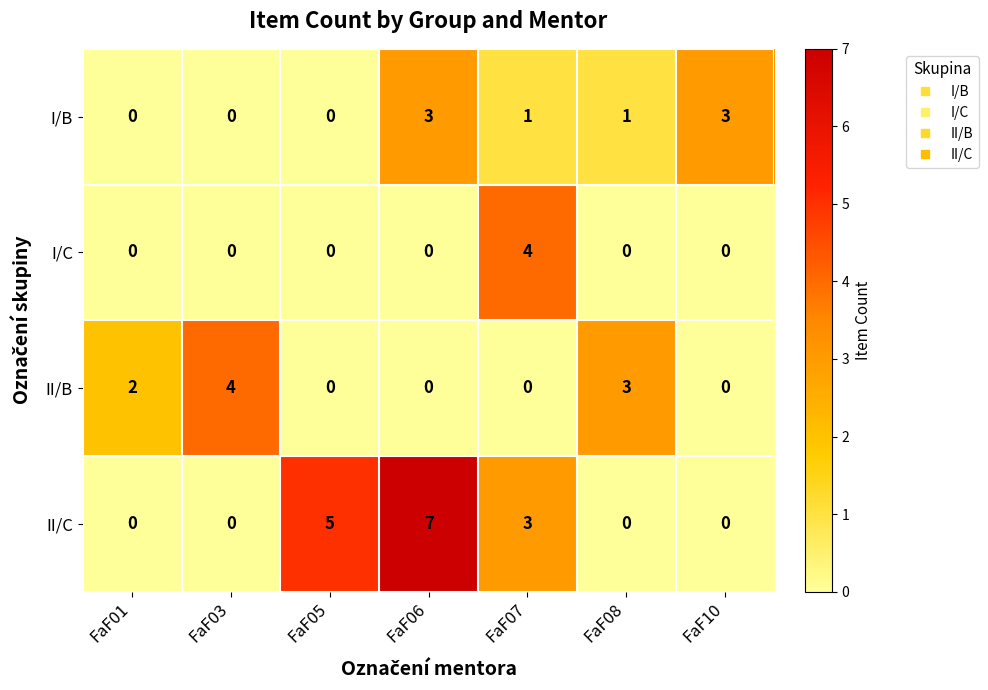

Reading left to right, what are all the values shown in this chart?

I/B: FaF01=0	FaF03=0	FaF05=0	FaF06=3	FaF07=1	FaF08=1	FaF10=3
I/C: FaF01=0	FaF03=0	FaF05=0	FaF06=0	FaF07=4	FaF08=0	FaF10=0
II/B: FaF01=2	FaF03=4	FaF05=0	FaF06=0	FaF07=0	FaF08=3	FaF10=0
II/C: FaF01=0	FaF03=0	FaF05=5	FaF06=7	FaF07=3	FaF08=0	FaF10=0